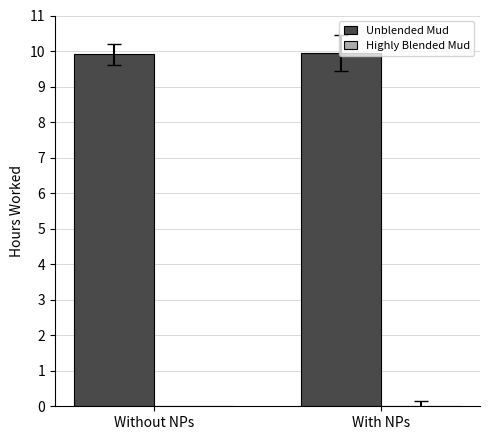

What is the minimum value shown in the chart?

9.9